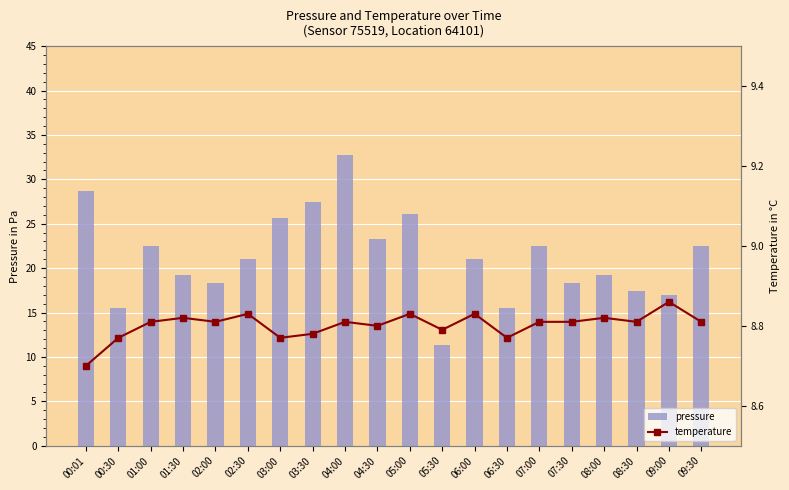

Which series has the largest total across all categories?

pressure